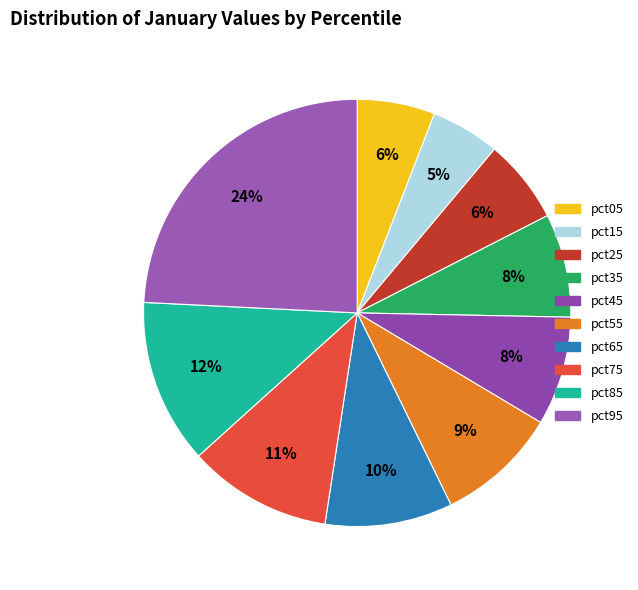

To the nearest percent, what is the difference between the pct35 and pct75 slice percentages?

3%